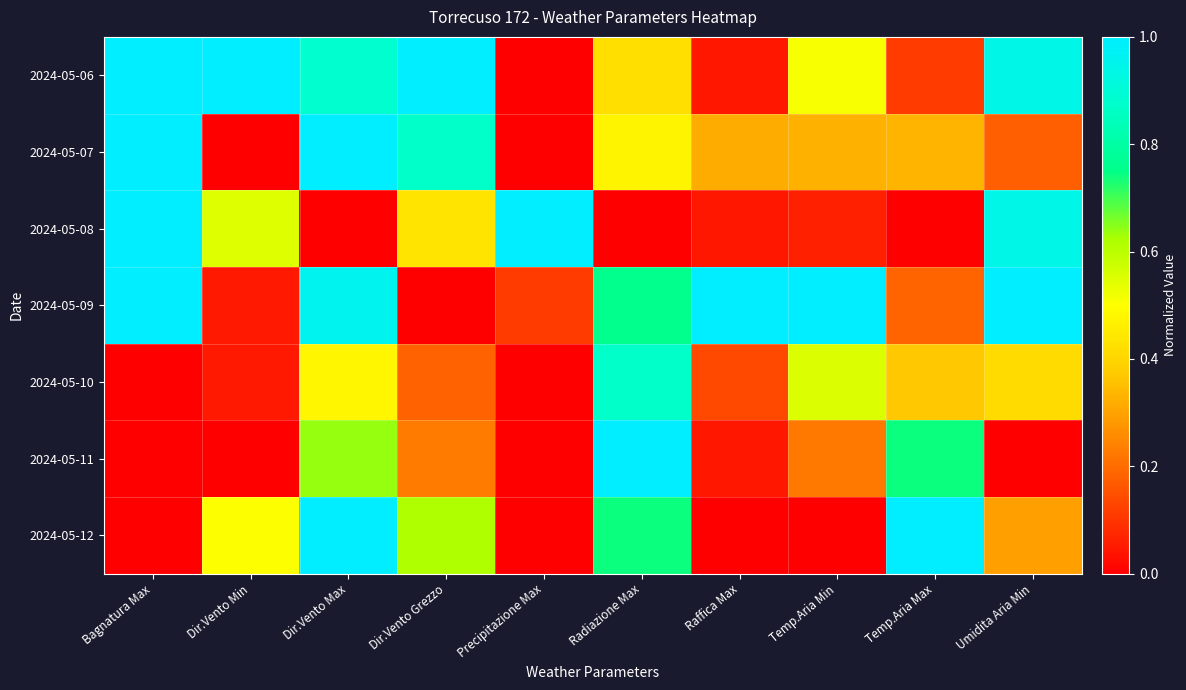

What is the difference between the highest and lowest values at Raffica Max?

1.0